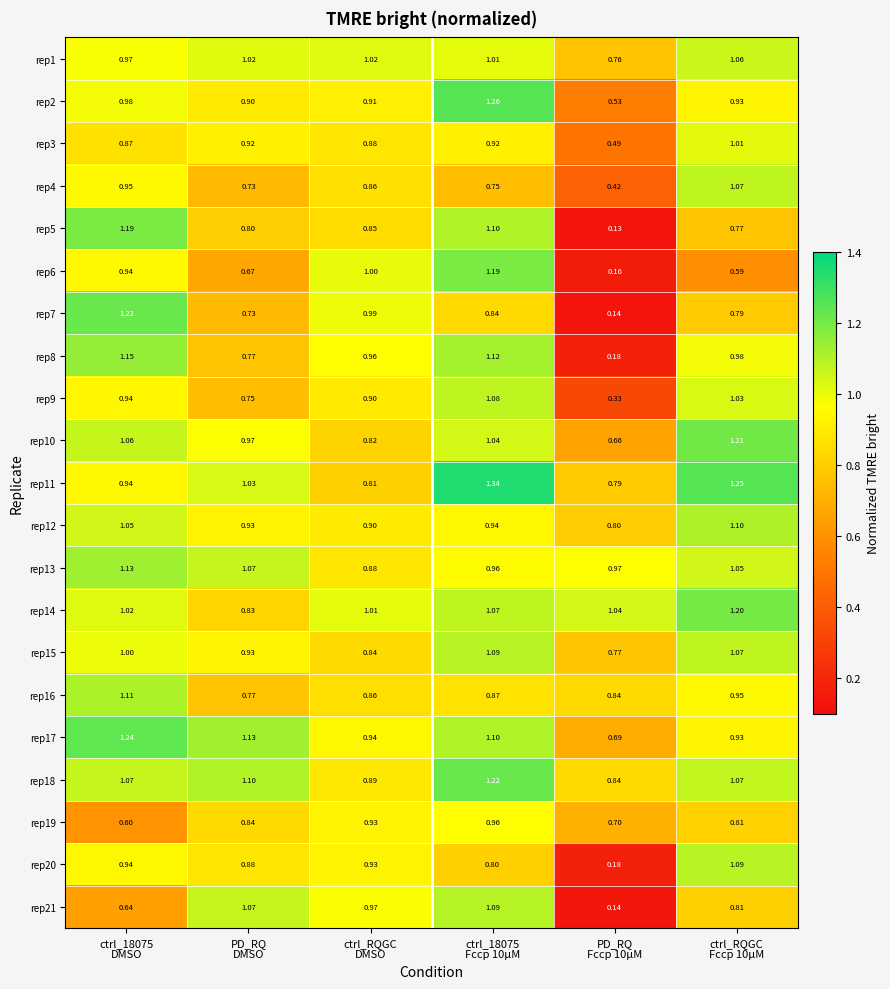

At how many categories does at least one series exceed 0?

6